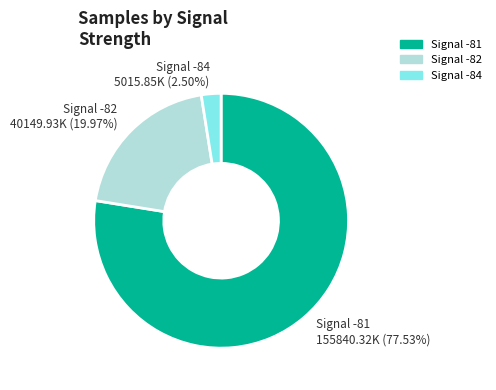

Is there any slice that represents more than half of the pie?

Yes